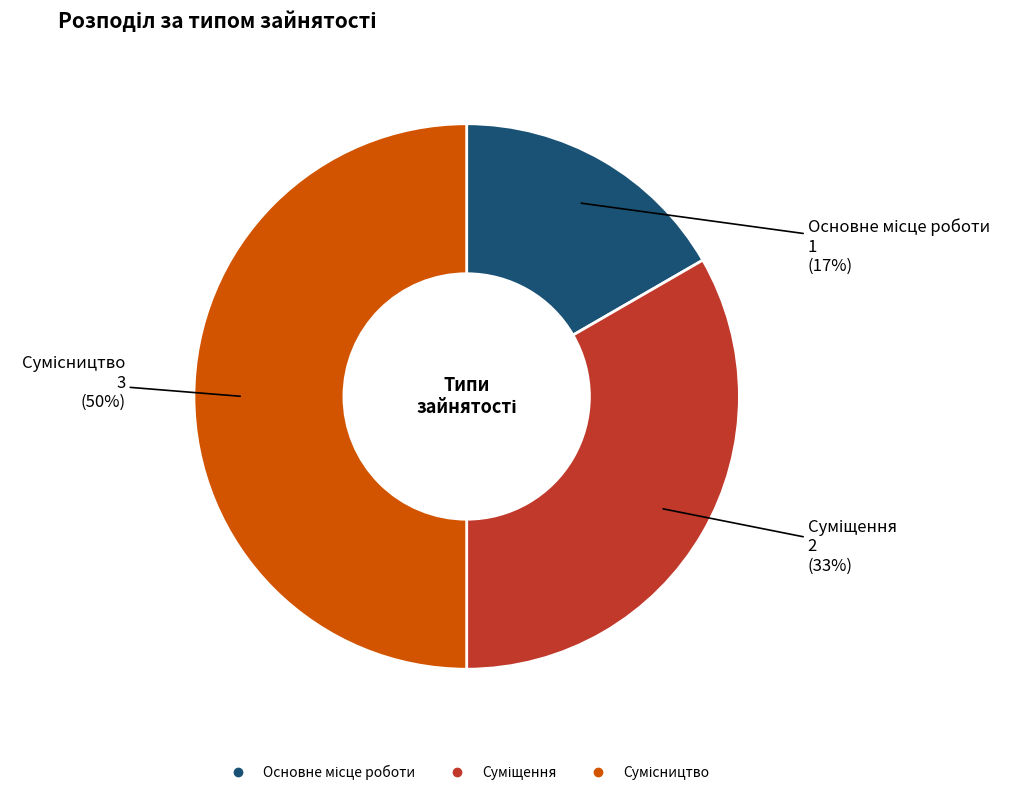

To the nearest percent, what is the average slice percentage?

33%